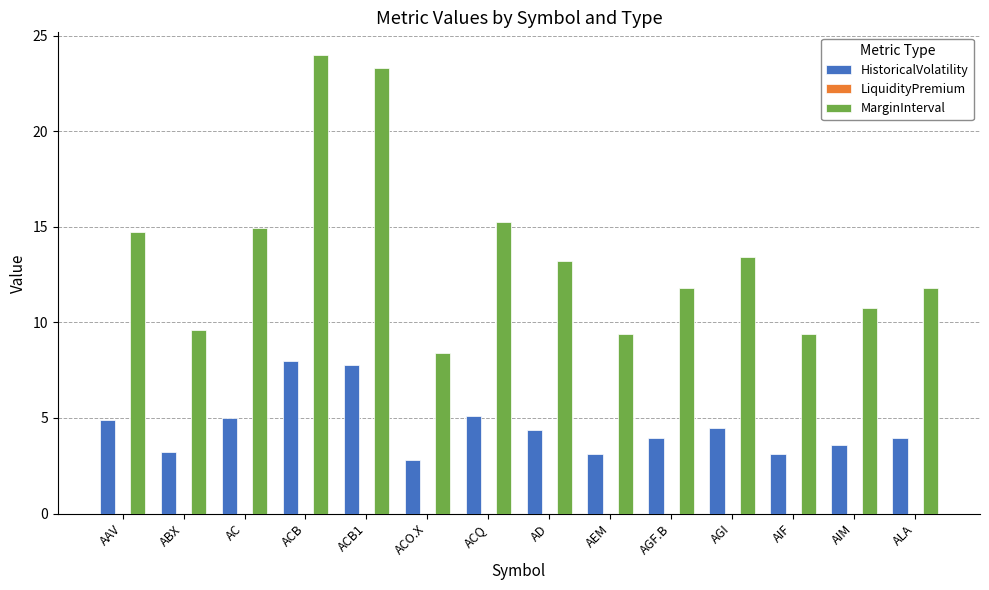

How many series are shown in this chart?

2